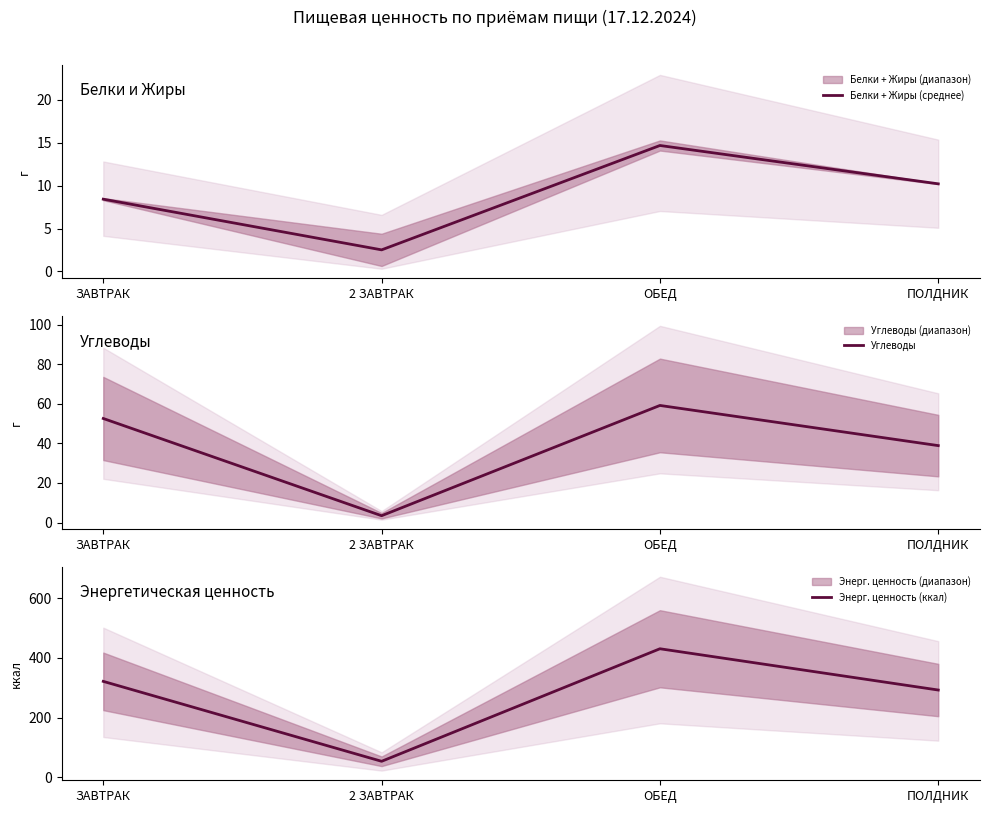

How many data points does each series have?

4